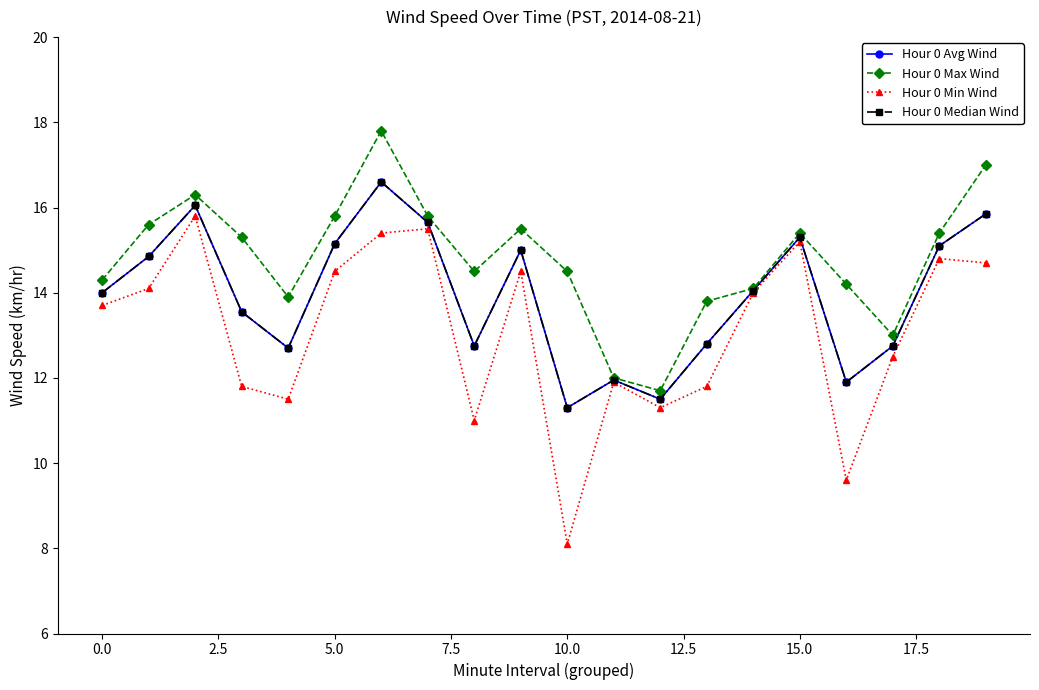

Which series has the widest spread of values?

Hour 0 Min Wind